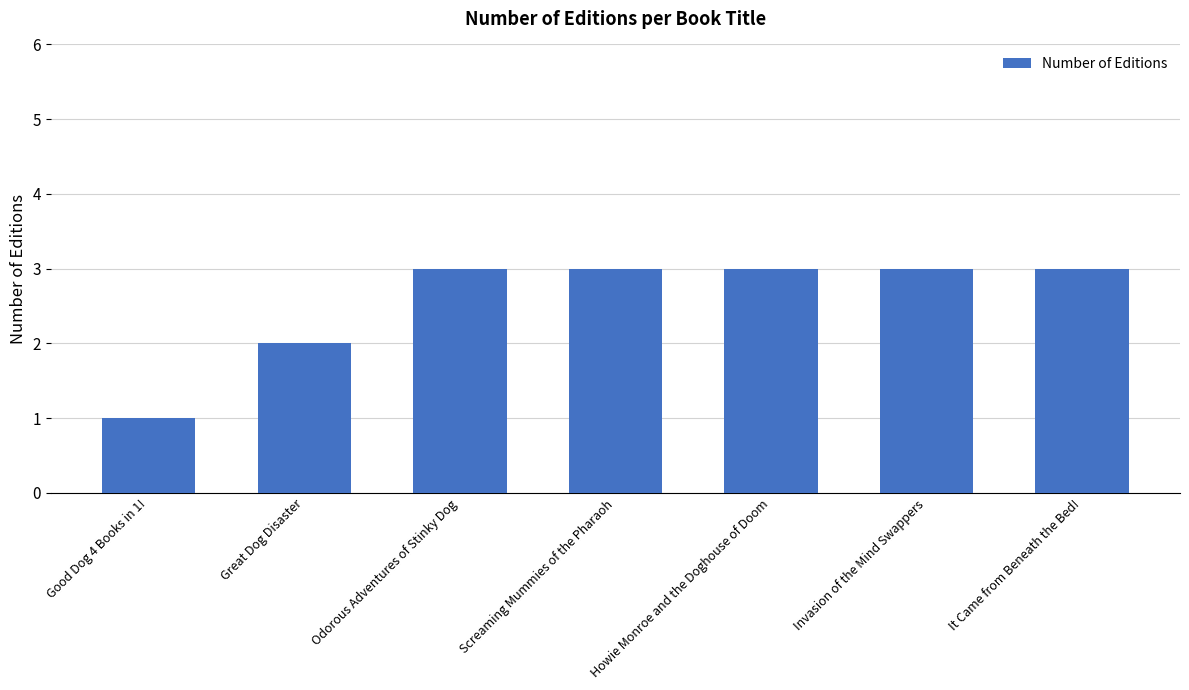

Reading left to right, transcribe all the data shown in this chart.

1	2	3	3	3	3	3